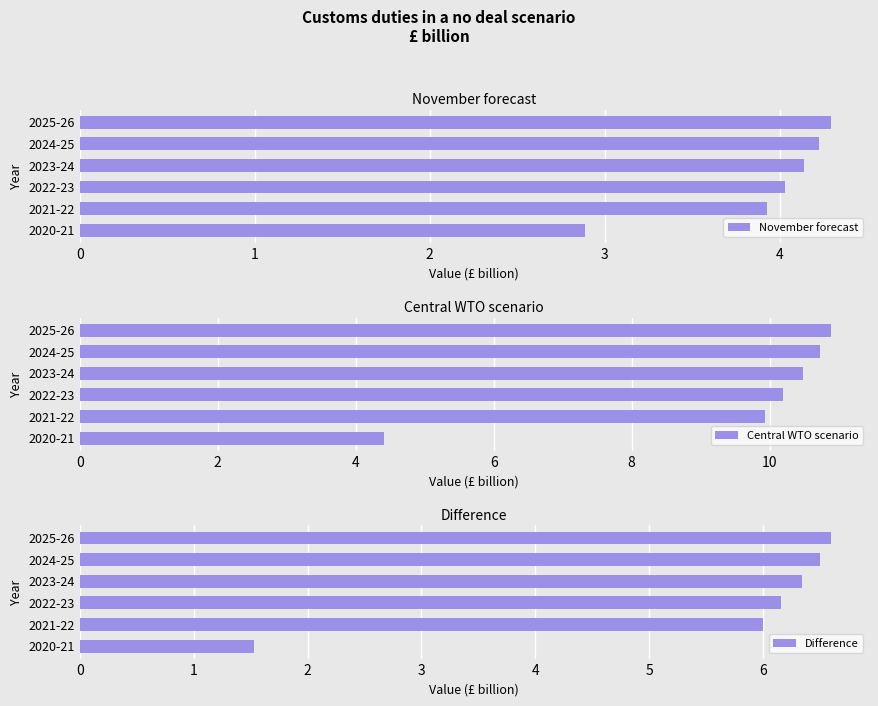

How many bars are there in total?

18